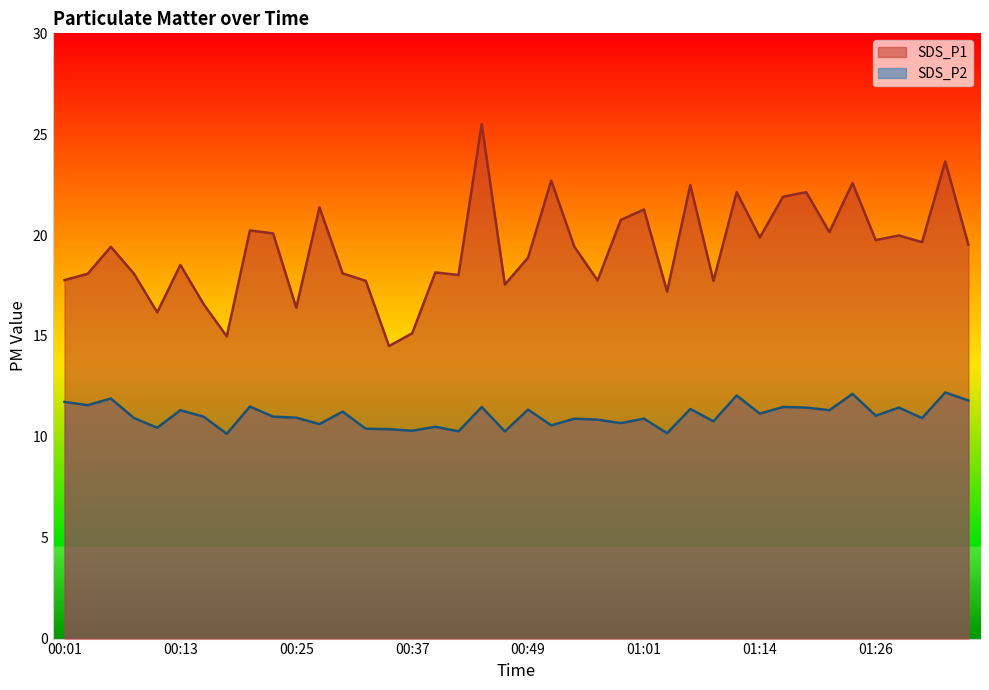

How many data points does each series have?

40